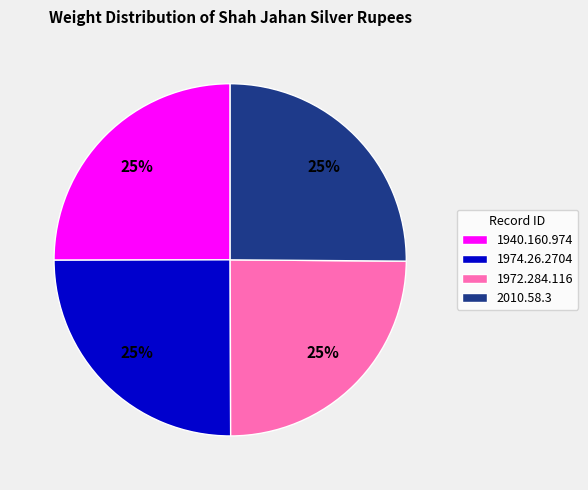

To the nearest percent, what percentage of the pie is 1974.26.2704?

25%